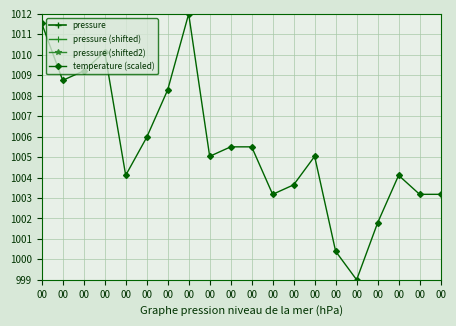

The temperature (scaled) series shows 1005.5 at 00. True or false?

True